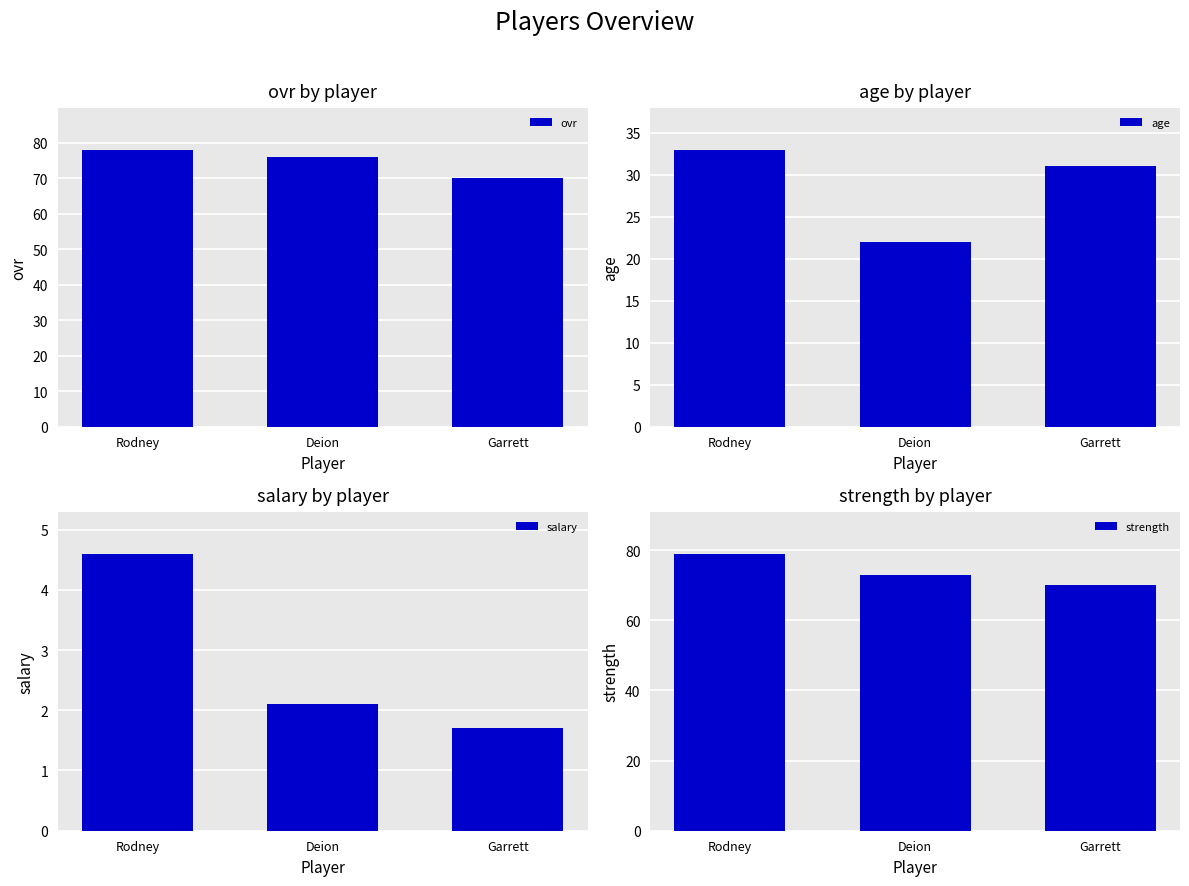

Is it true that strength equals 79.0 at Rodney?

True